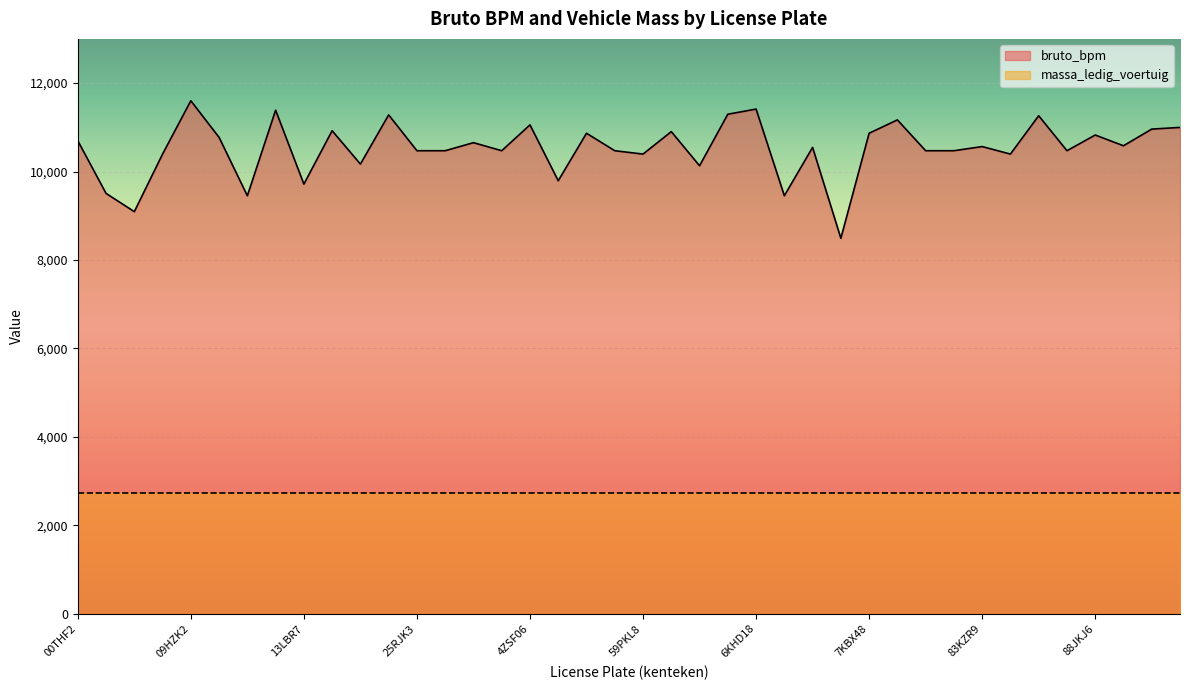

Where is the data nearest to the value 10046?

5TGH79